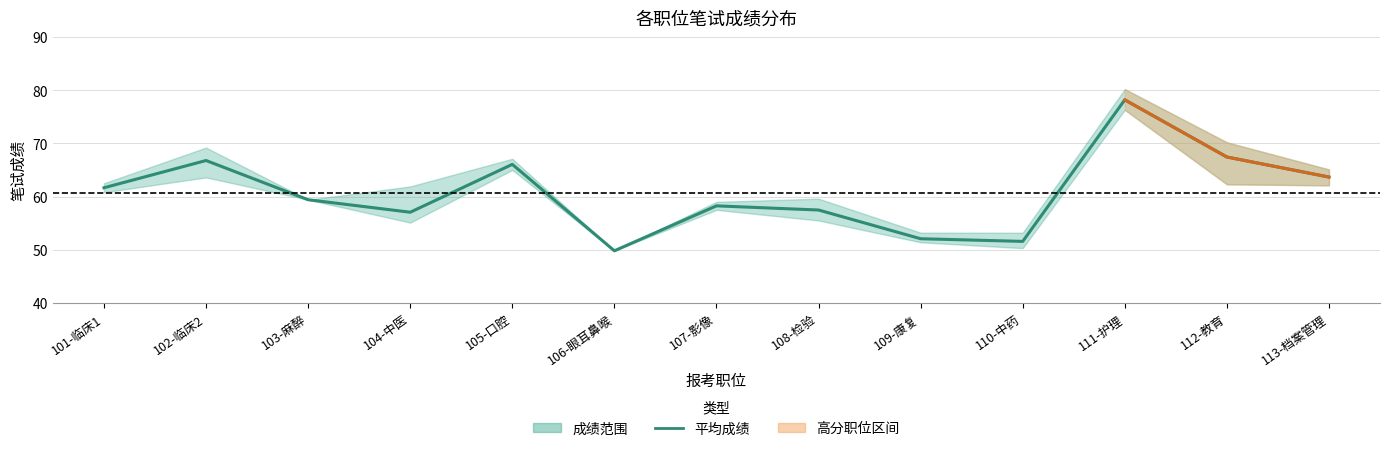

What is the average value?

60.7